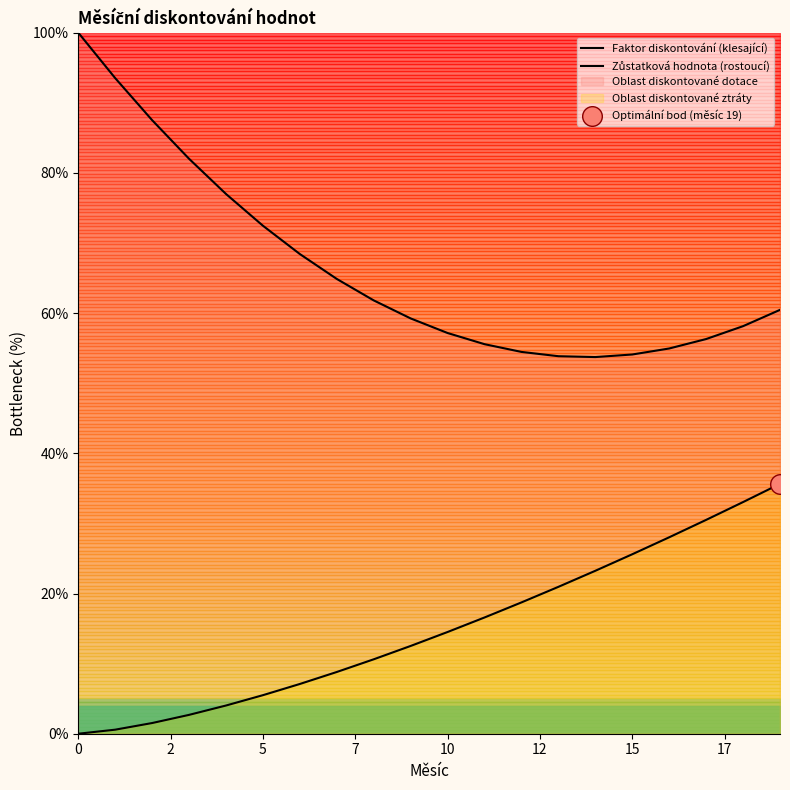

Which series contains the lowest Y value?

Zůstatková hodnota (rostoucí)